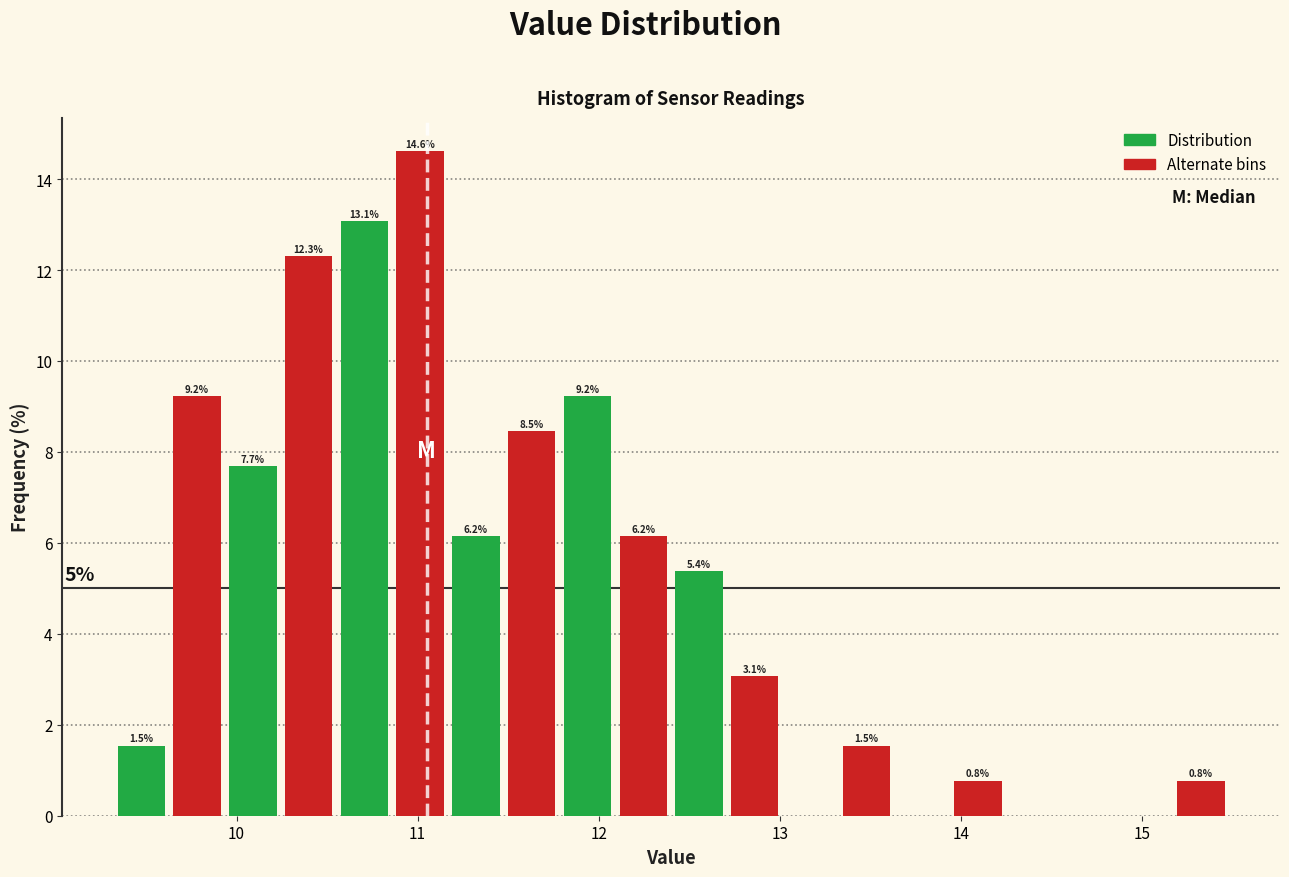

Around what value on the x-axis is the tallest bar? Give the approximate position of its centre, as read against the axis.

11.0